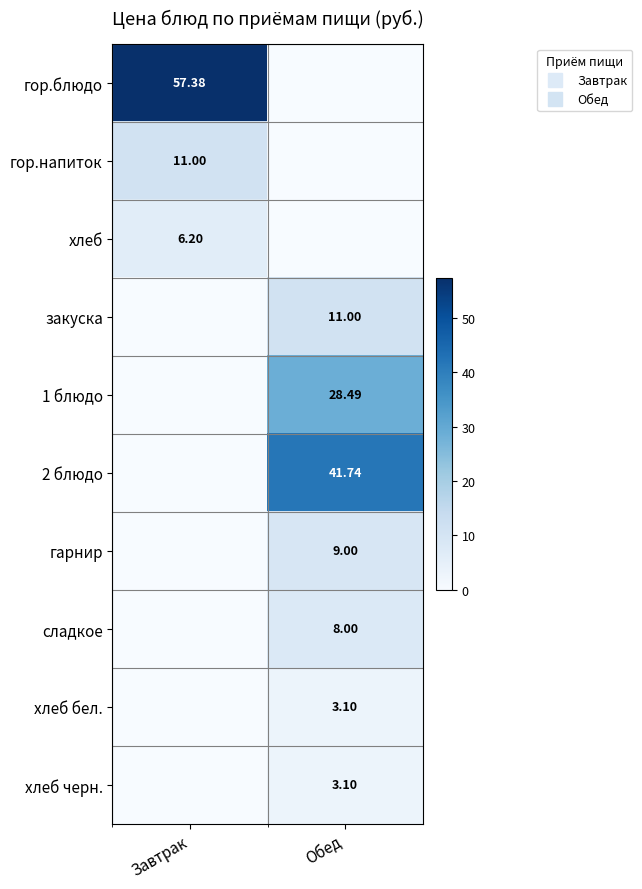

What is the difference between the maximum and minimum values in the 2 блюдо series?

41.7